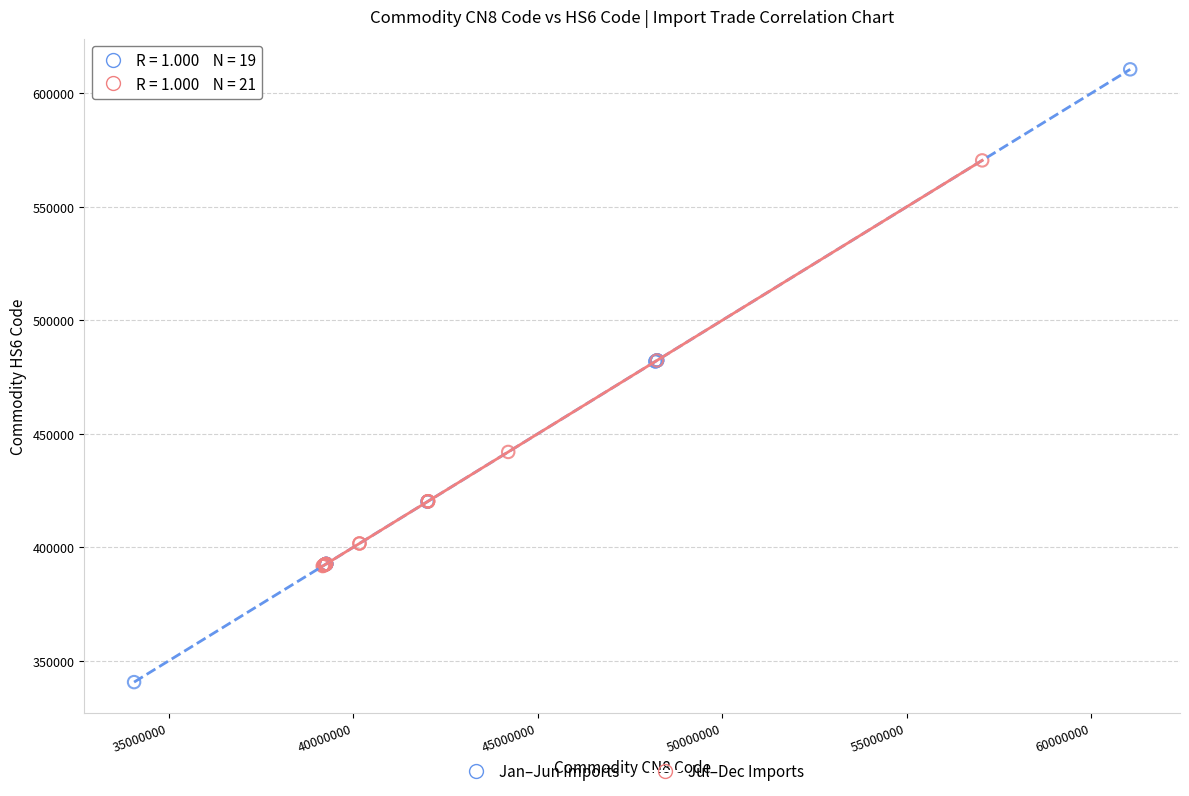

Which series reaches the maximum Y coordinate?

Jan–Jun Imports